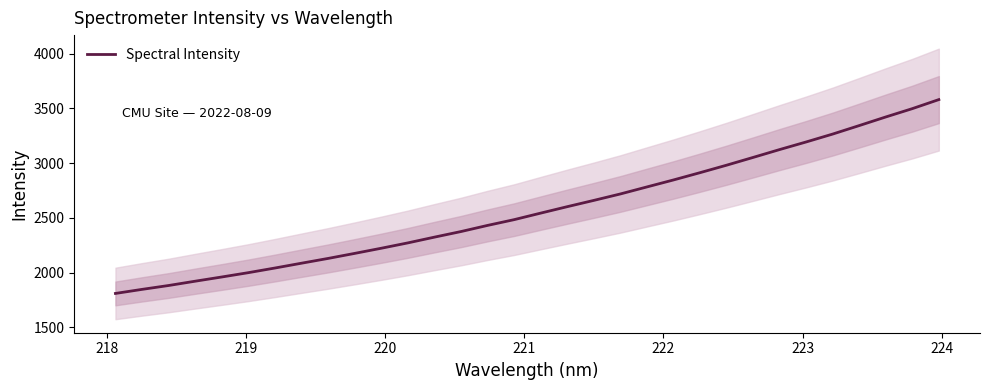

How many lines are shown in the chart?

1